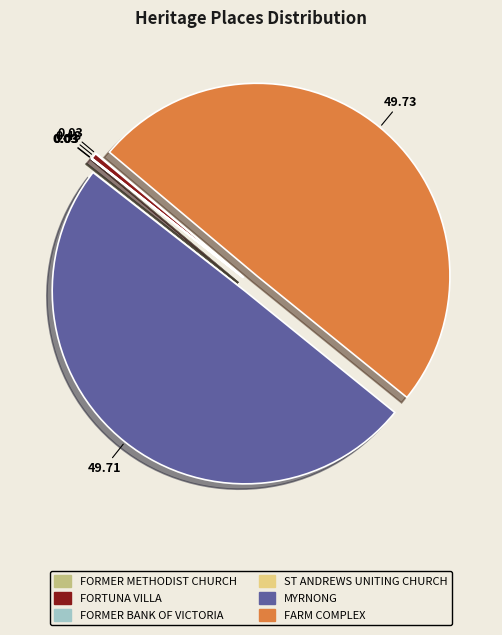

Is MYRNONG the majority of the pie?

No